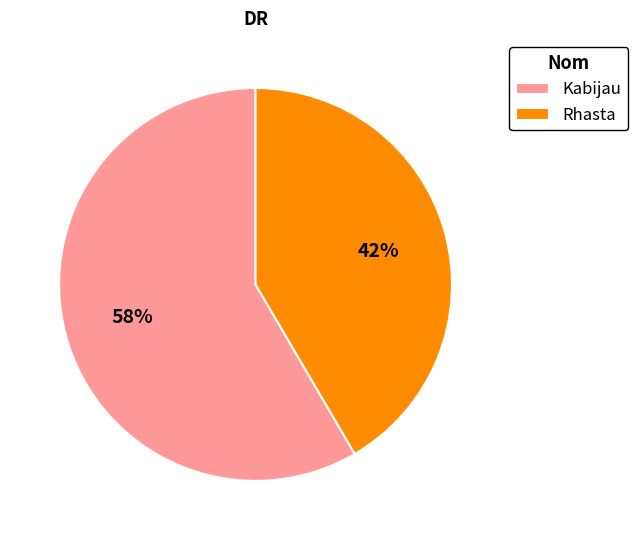

What percentage is the Rhasta slice, to the nearest percent?

42%